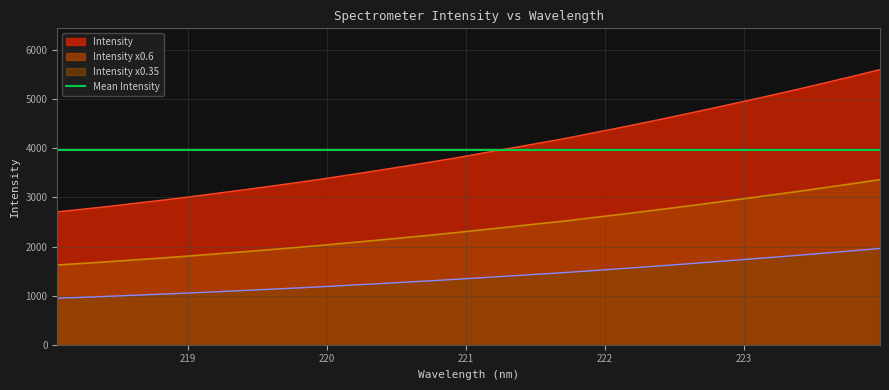

How many values are below 3900?

16